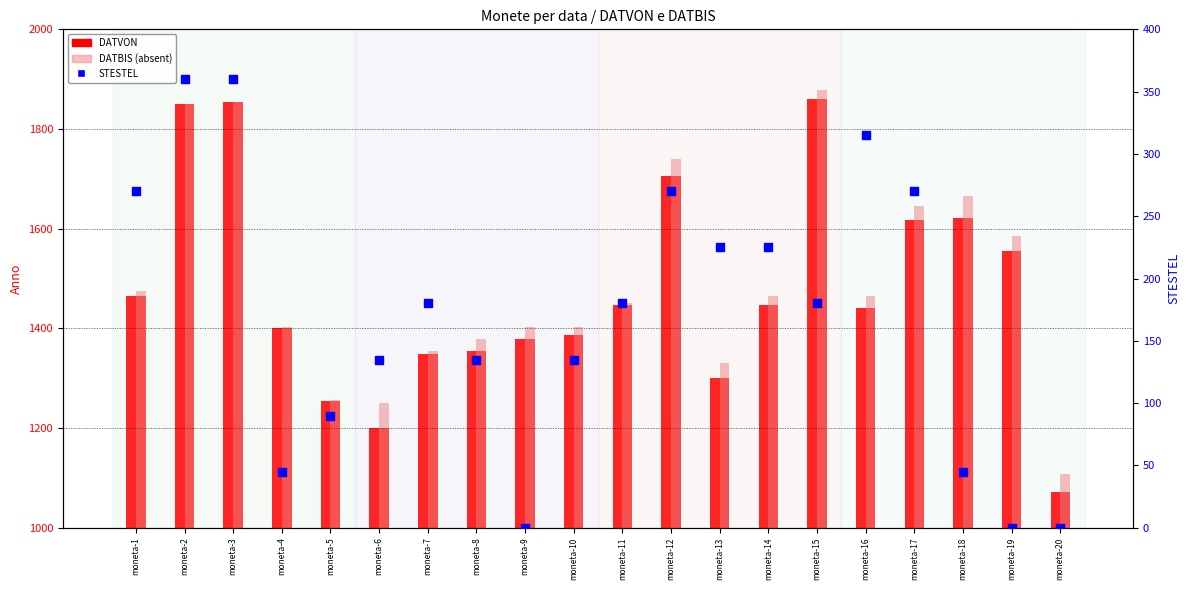

Which series has the widest spread of Y values?

DATVON